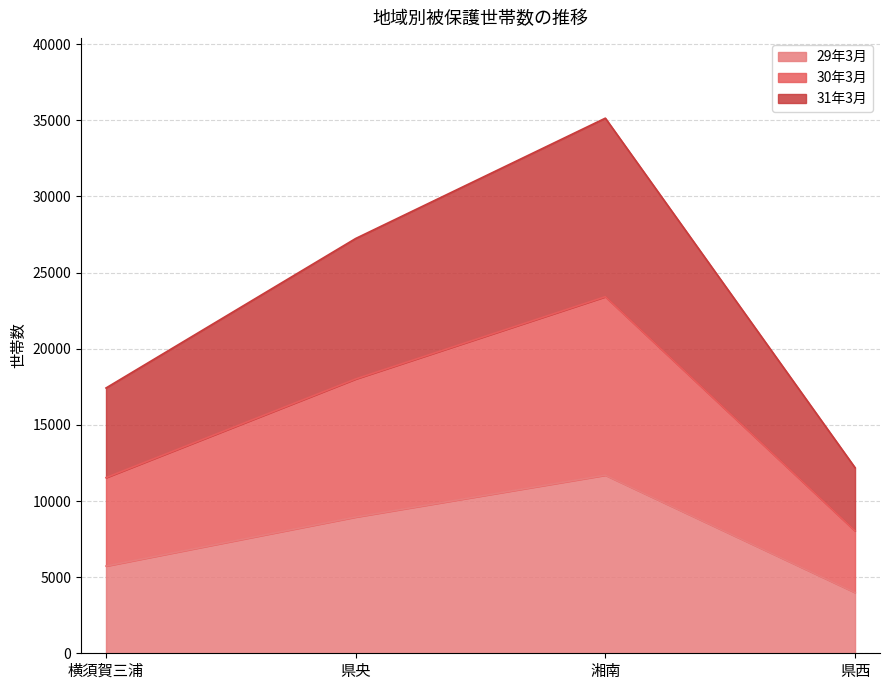

At which label is 29年3月 closest to 7845?

県央